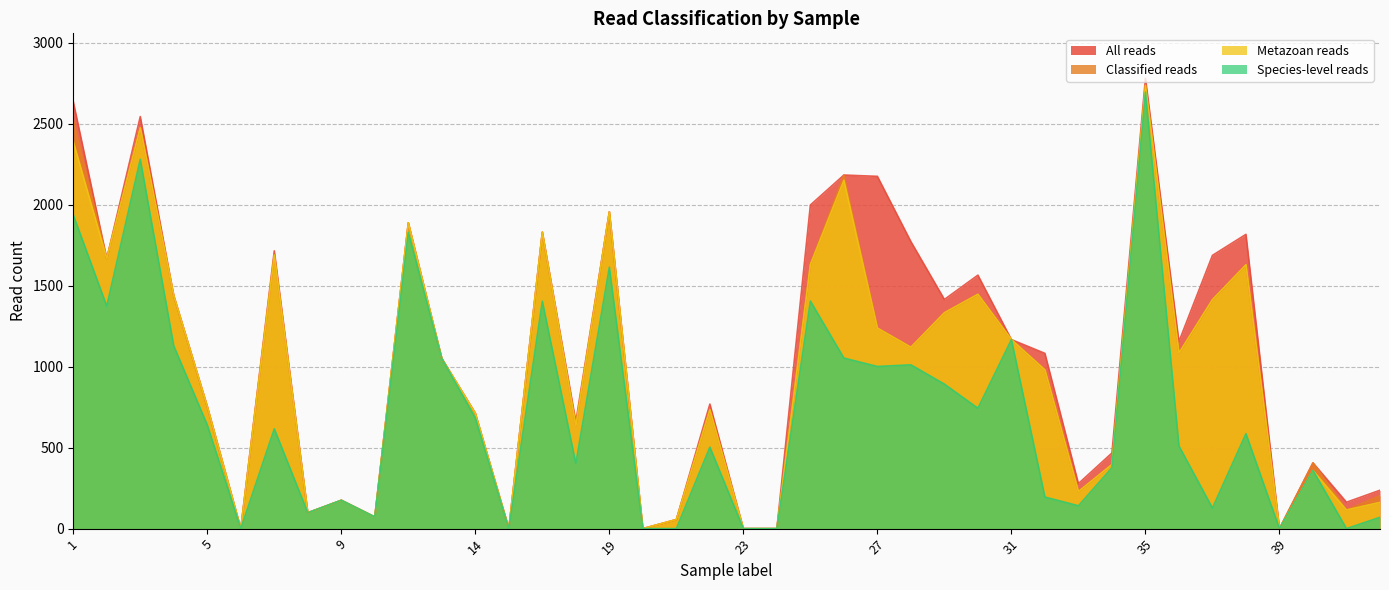

At which label is Classified reads closest to 1368?

29